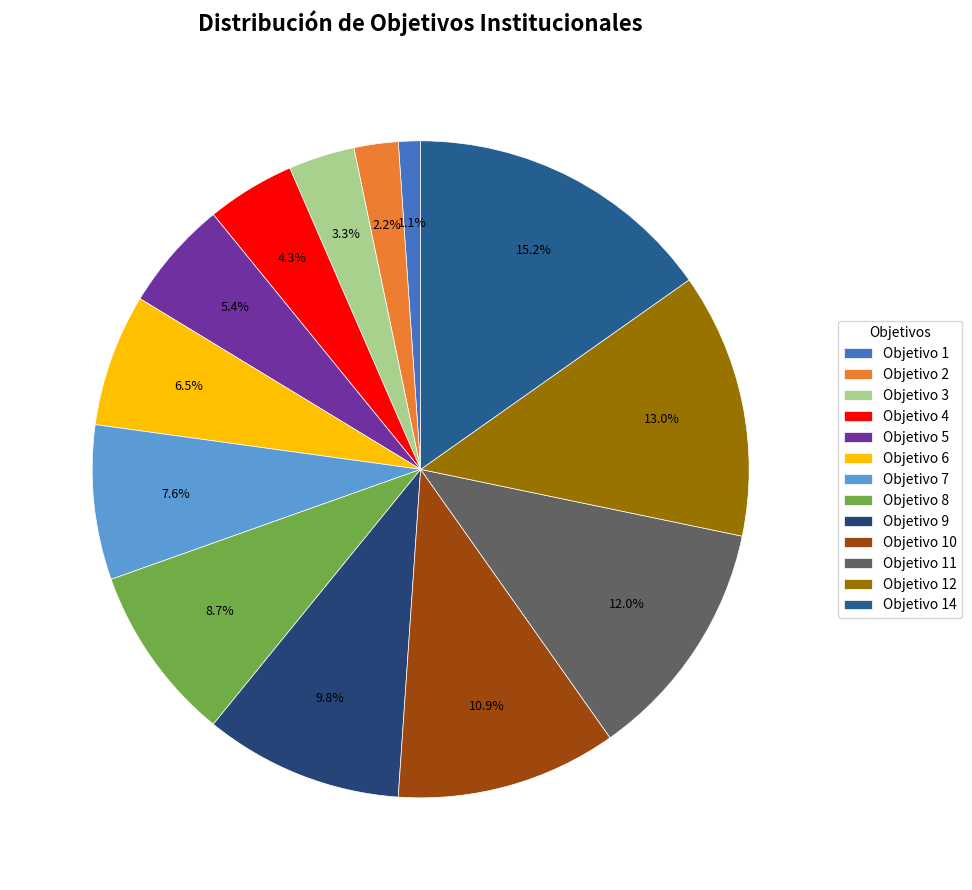

How many segments does this pie chart have?

13